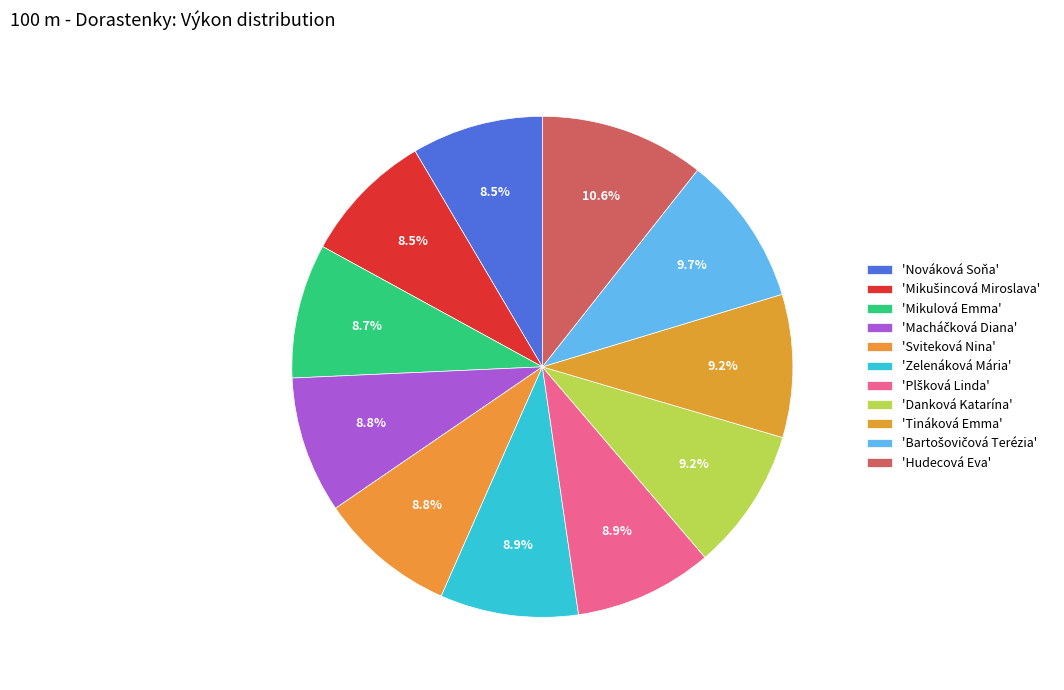

How many slices are in this pie chart?

11